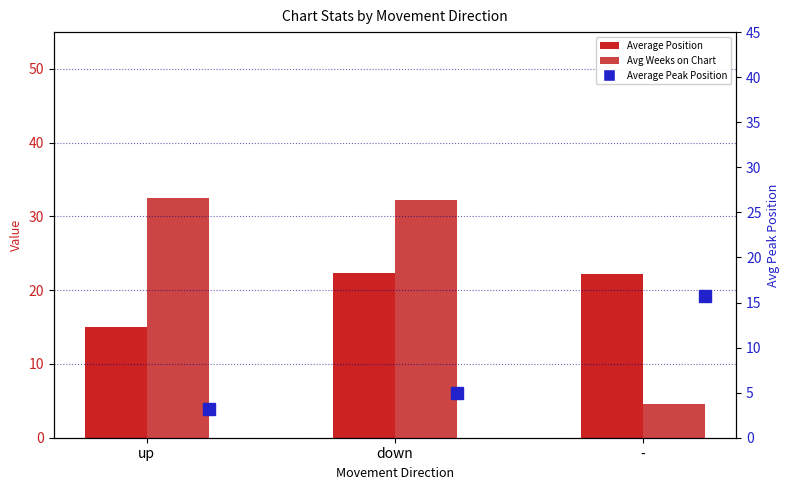

What is the label of the 2nd bar from the left?

down